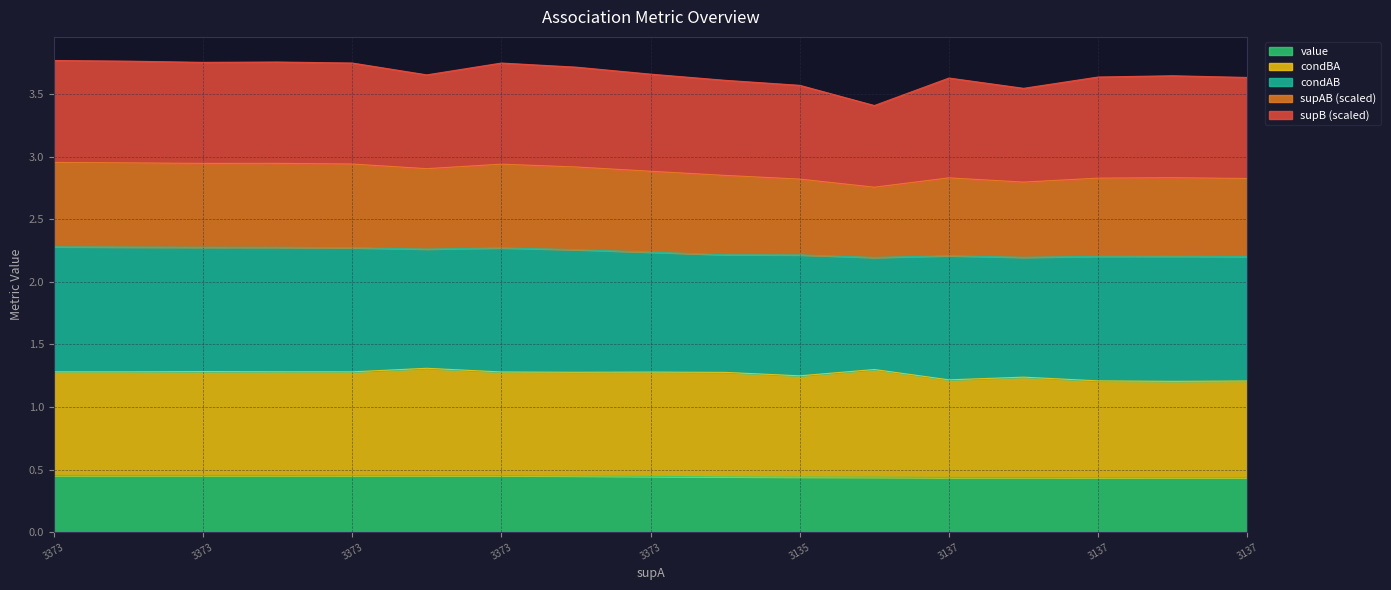

Does the chart display data point markers on the line(s)?

No